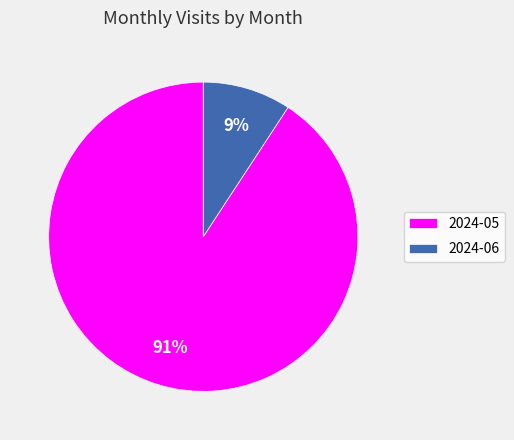

Is it true that 2024-06 is 9% of the pie?

True